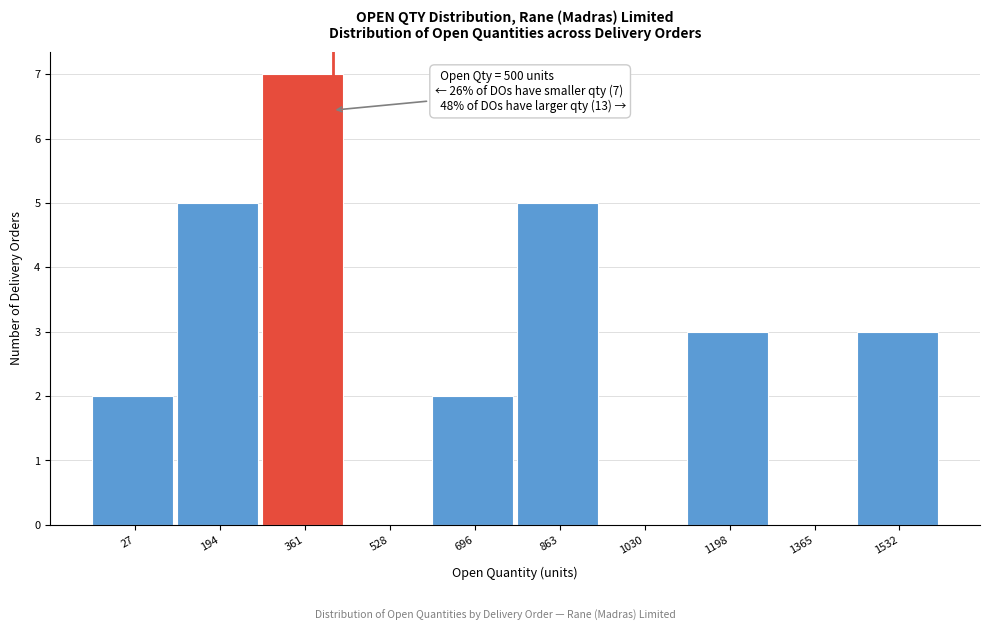

Reading left to right, transcribe all the data shown in this chart.

27=2	194=5	361=7	528=0	696=2	863=5	1030=0	1198=3	1365=0	1532=3